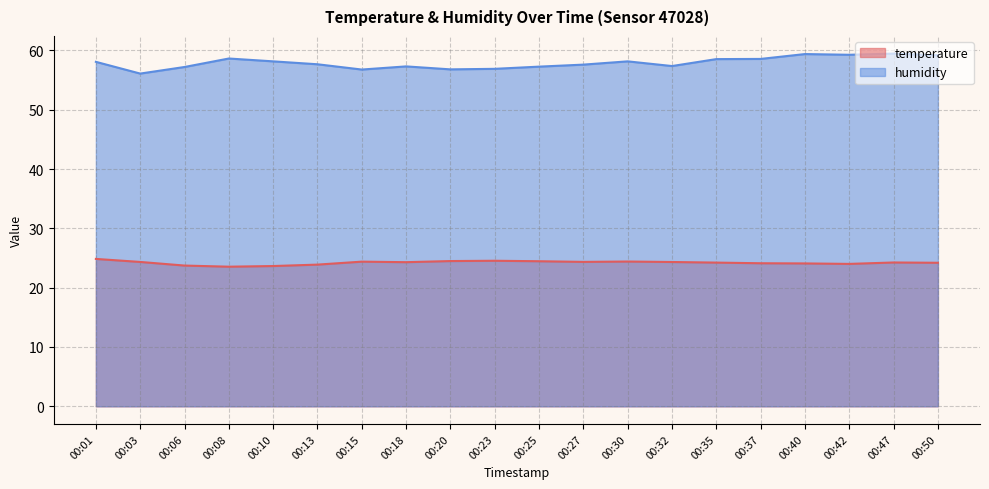

Rank the series by their maximum value, from lowest to highest.

temperature, humidity